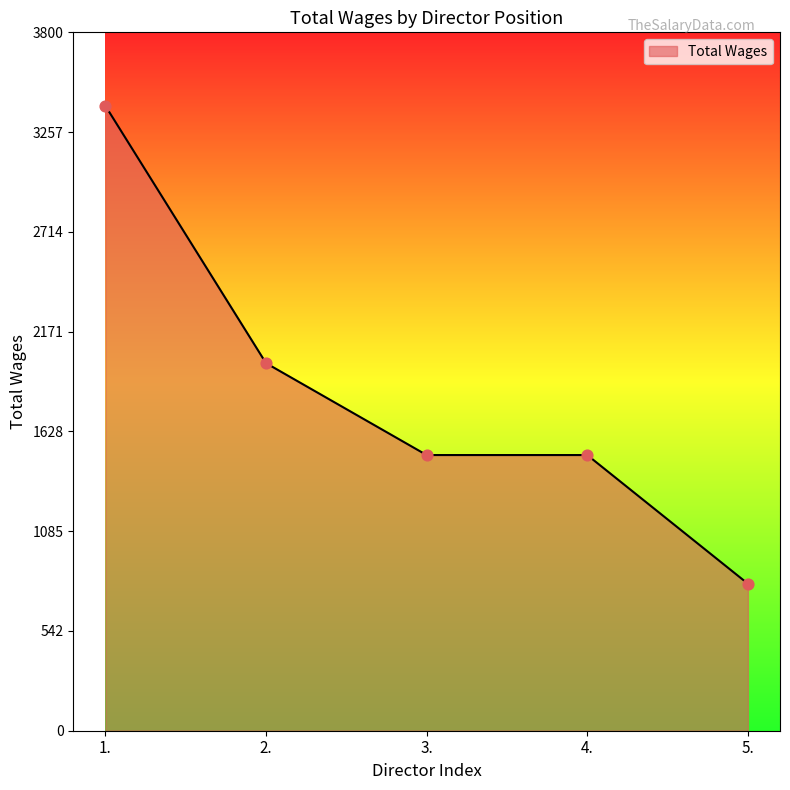

What is the ratio of the value at 1. to the value at 3.?

2.3